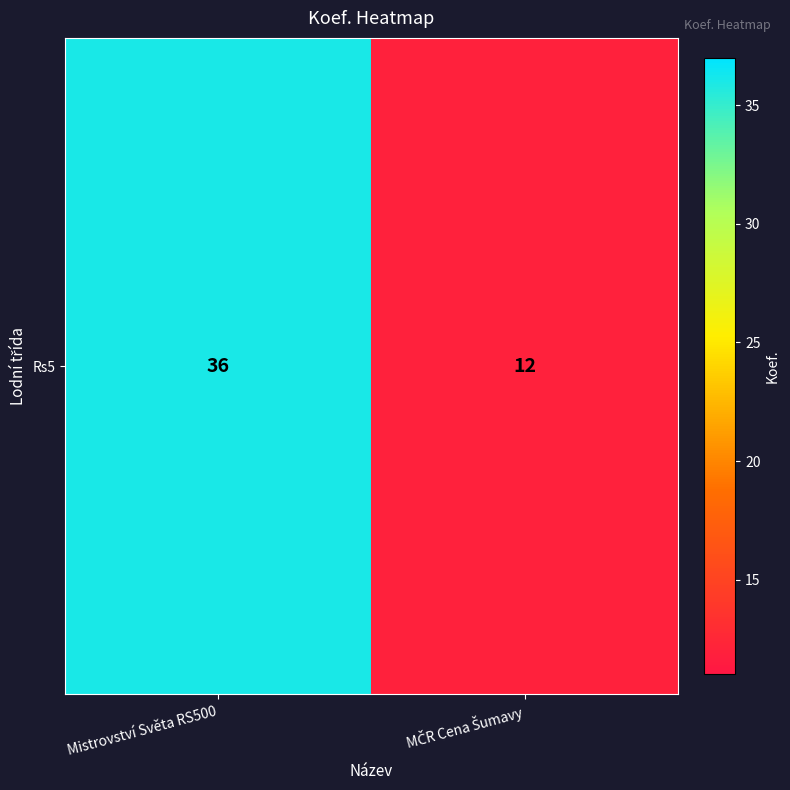

Reading left to right, what are all the values shown in this chart?

Mistrovství Světa RS500=36	MČR Cena Šumavy=12